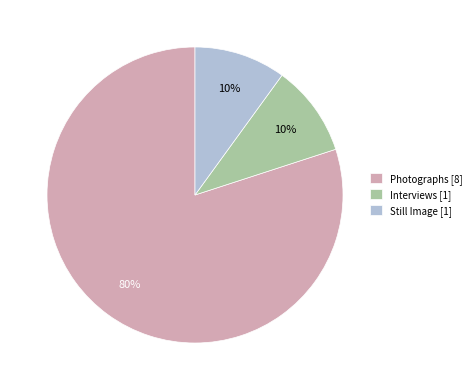

How many segments does this pie chart have?

3